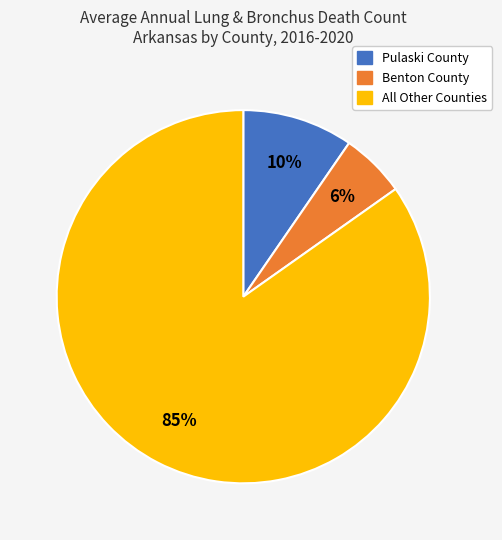

Count the number of slices in the pie.

3